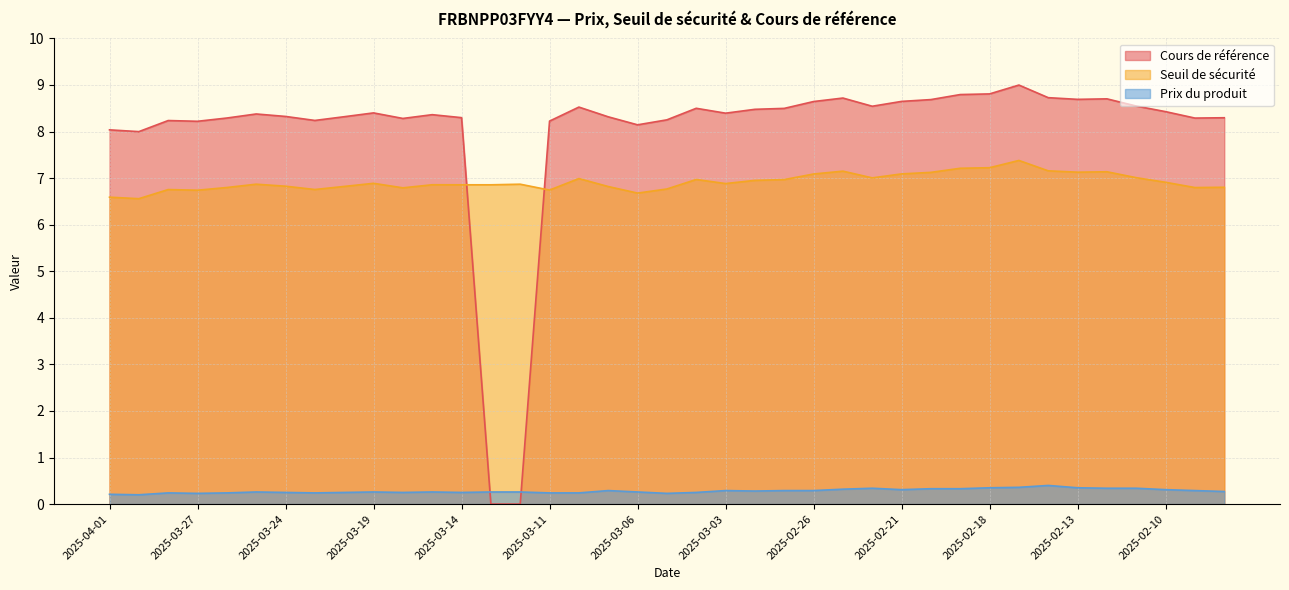

How many series are shown in this chart?

3